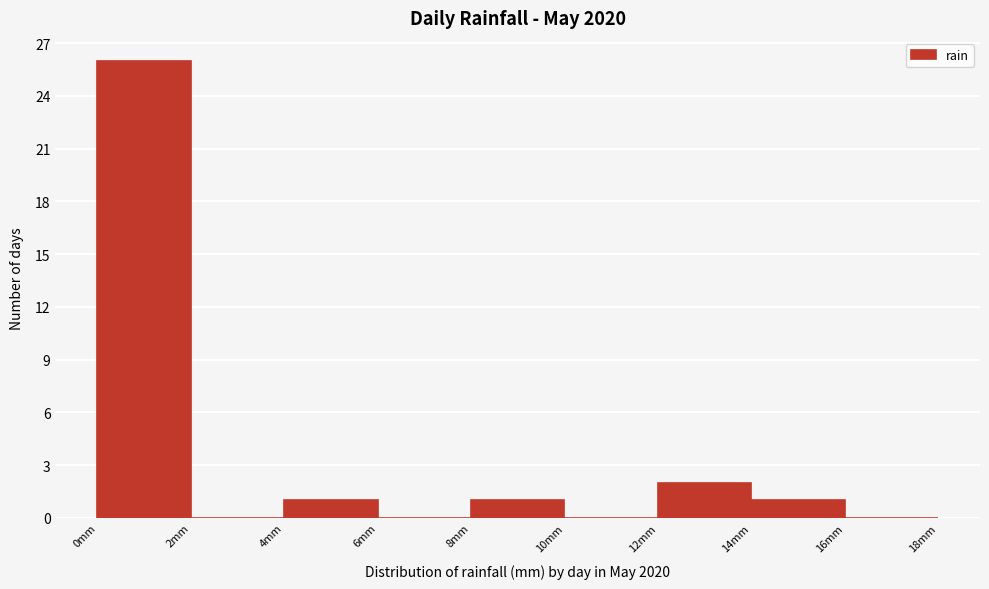

Reading left to right, transcribe this chart: for each bar, give the range it covers on the x-axis and its height. The values are not printed on the chart, so give them approximately, as read against the axis.

0 to 2: 26
2 to 4: 0
4 to 6: 1
6 to 8: 0
8 to 10: 1
10 to 12: 0
12 to 14: 2
14 to 16: 1
16 to 18: 0